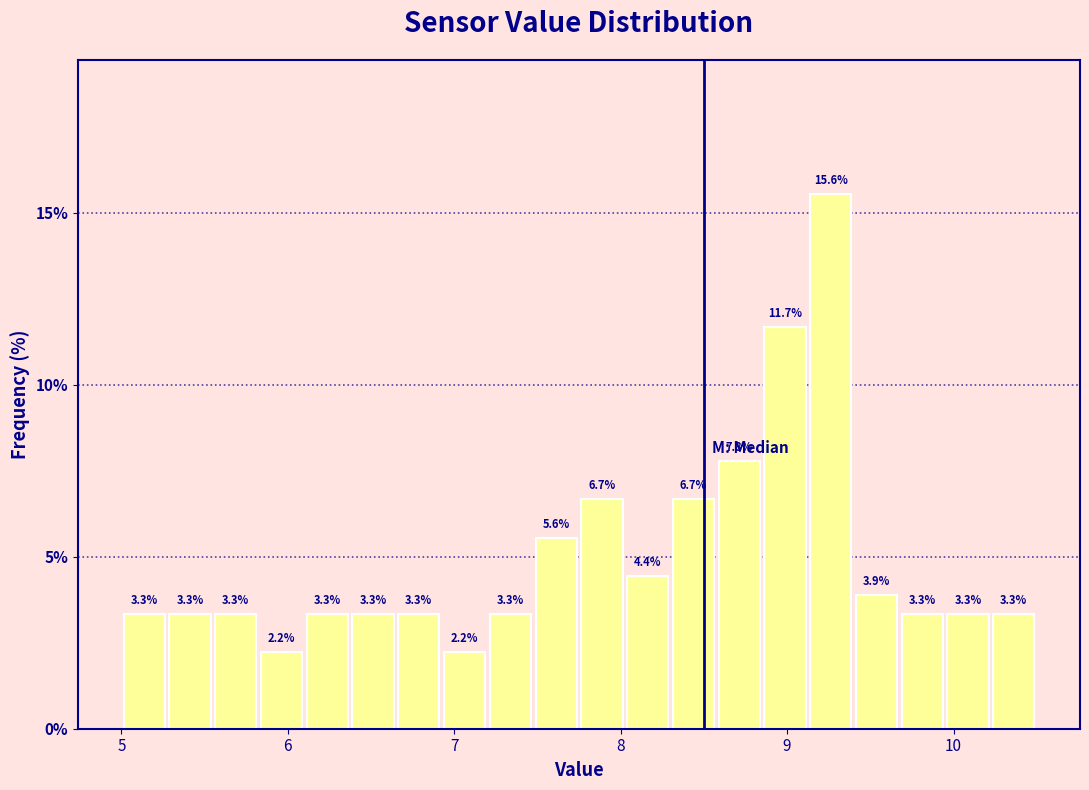

Around what value on the x-axis is the tallest bar? Give the approximate position of its centre, as read against the axis.

9.3